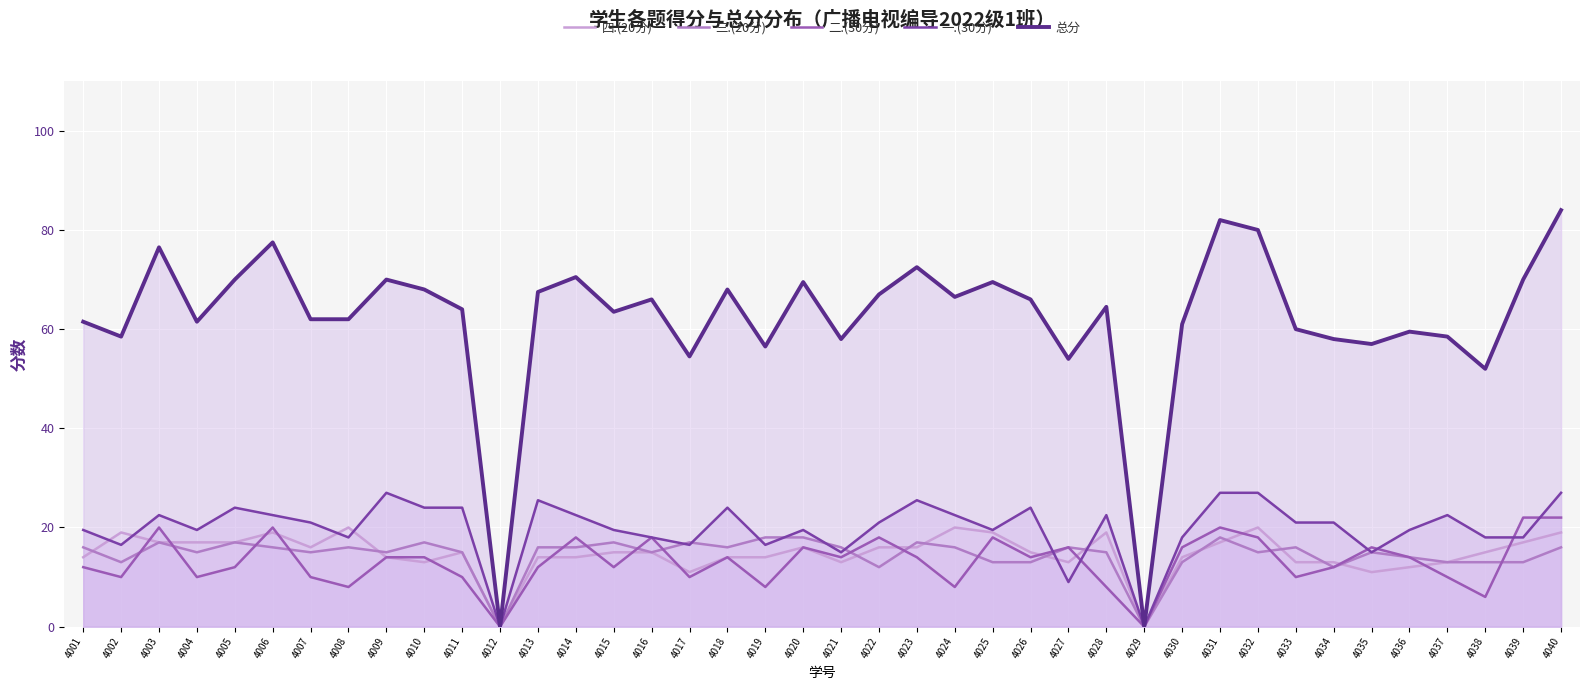

The 总分 series shows 58.0 at 4034. True or false?

True